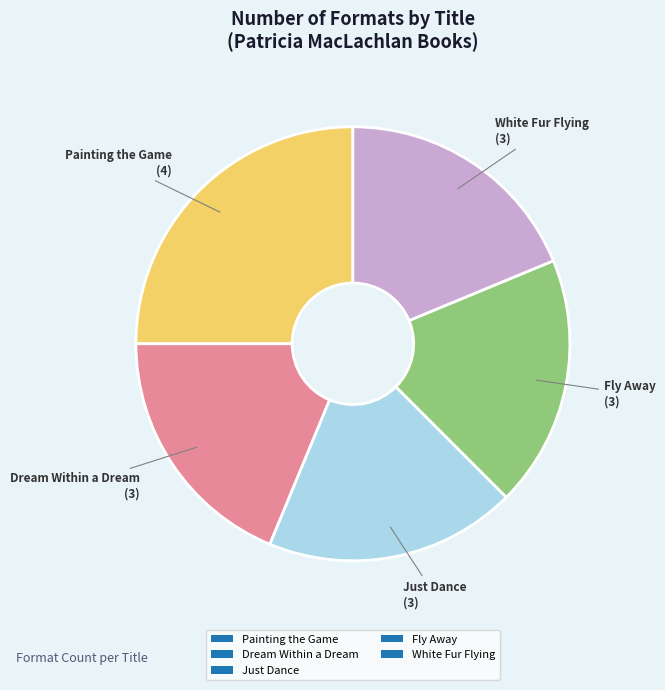

Between Painting the Game and Dream Within a Dream, which is larger?

Painting the Game